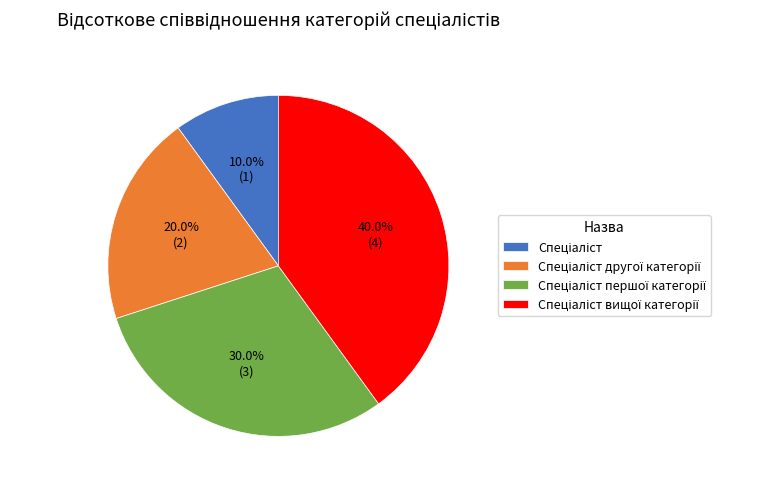

Is there any slice that represents more than half of the pie?

No